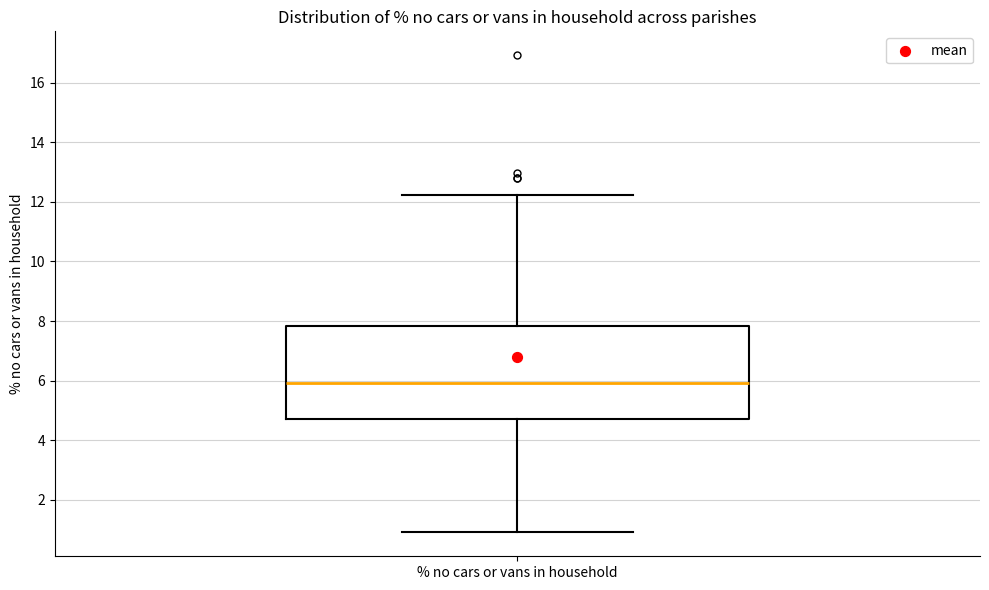

Read this box plot against the y-axis: the position of the median line, the range covered by the box, and the ends of both whiskers. The values are not printed on the chart, so give them approximately, as read against the axis.

median 6.0, box 4.8 to 7.8, whiskers 1.0 to 12.2